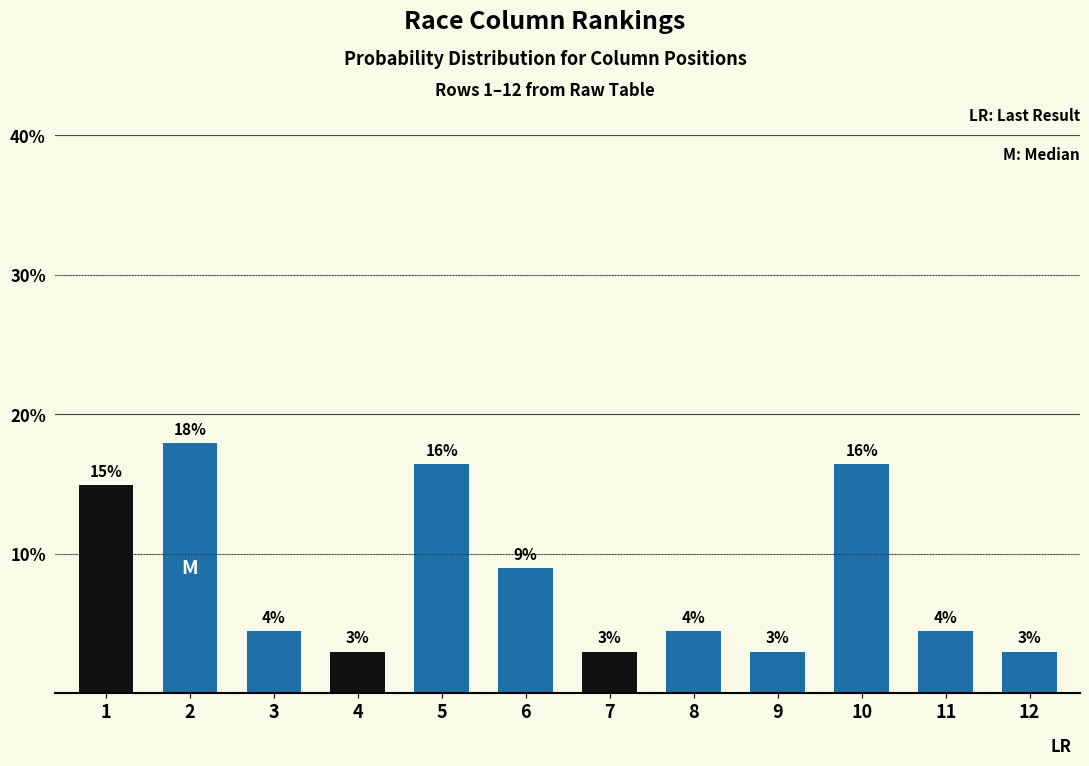

How many data points are above 4?

8